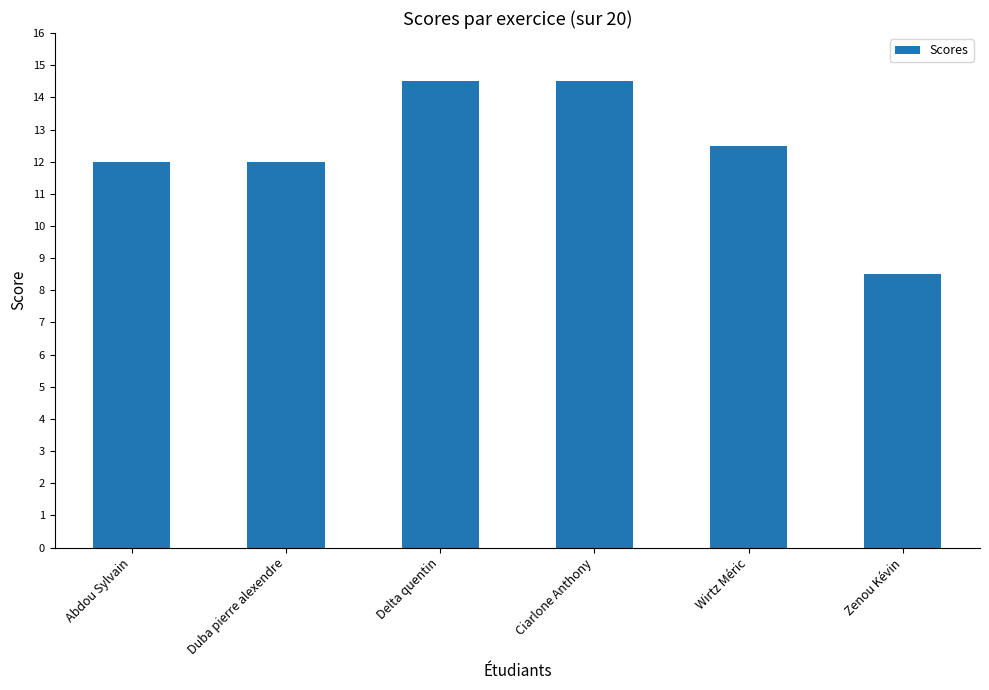

Reading left to right, extract all data points from this chart.

12.0	12.0	14.5	14.5	12.5	8.5